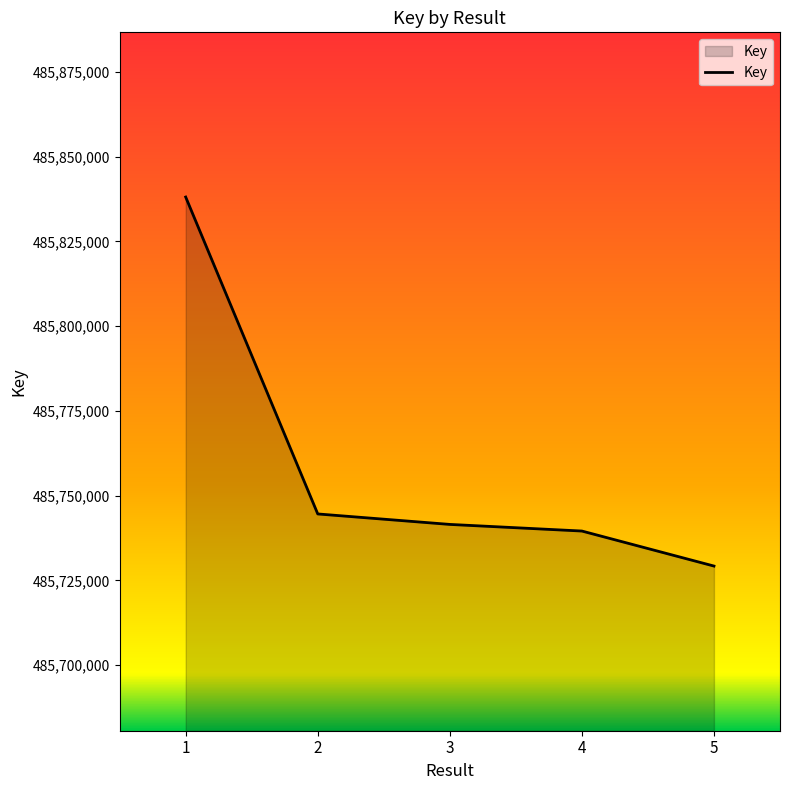

Which label corresponds to the largest value in the chart?

1